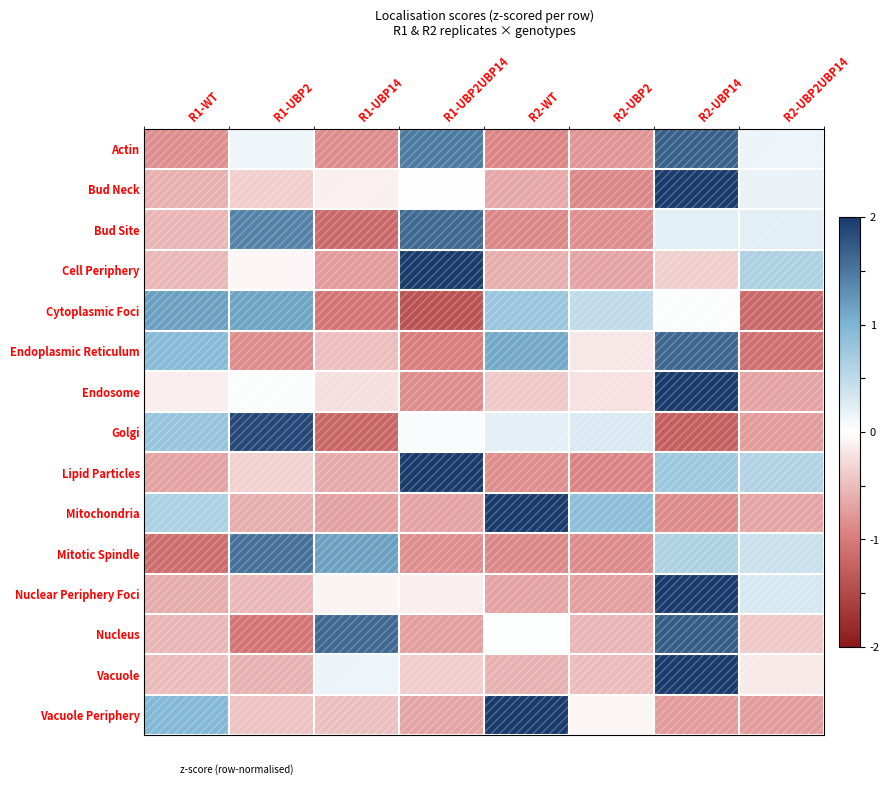

What is the spread (max minus min) of values at R2-UBP2?

1.8